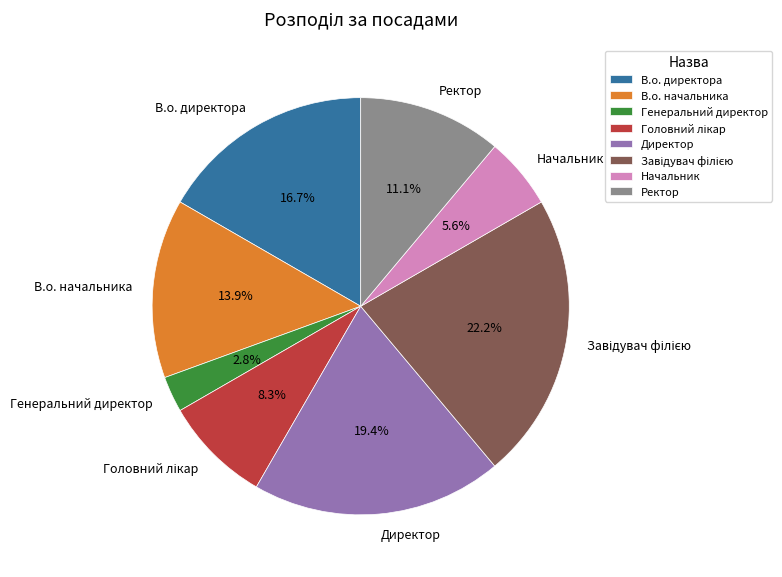

How much of the chart is everything except Ректор?

88.9%